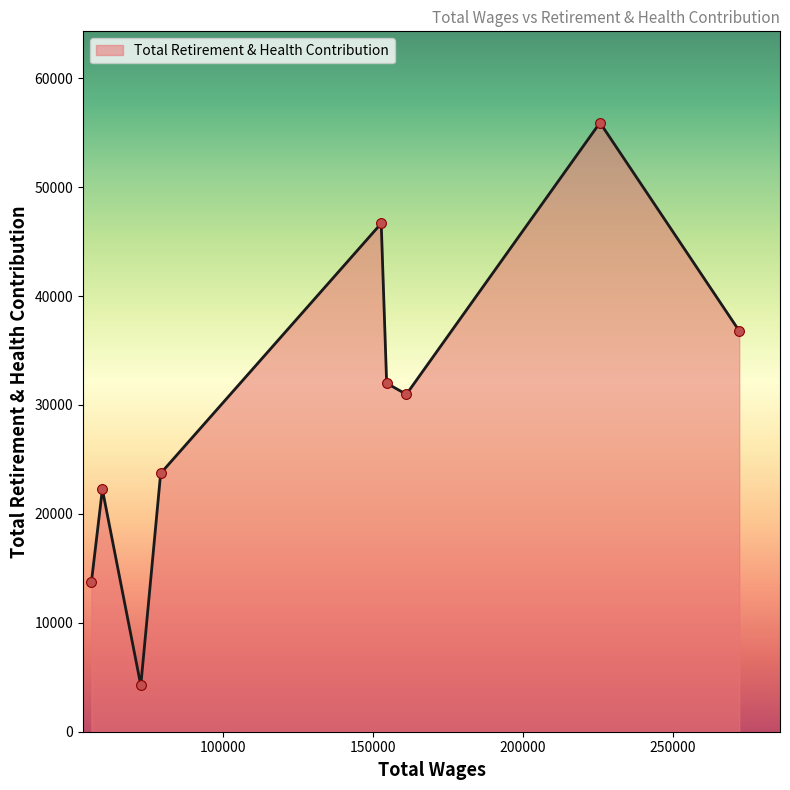

What is the difference between the maximum and minimum values?

51659